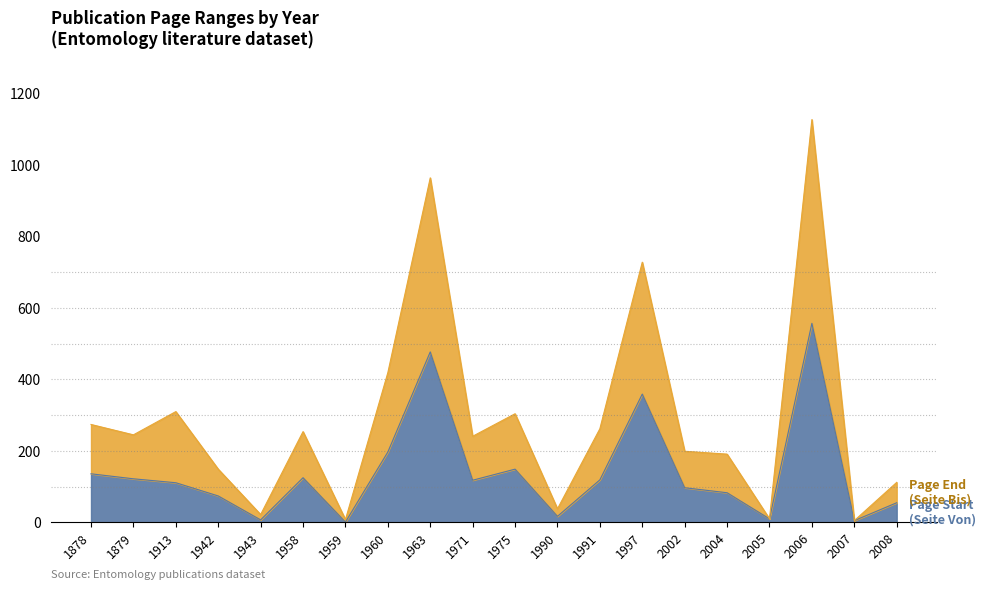

True or false: Page End (Seite Bis) has a value of 191 at 2004.

True